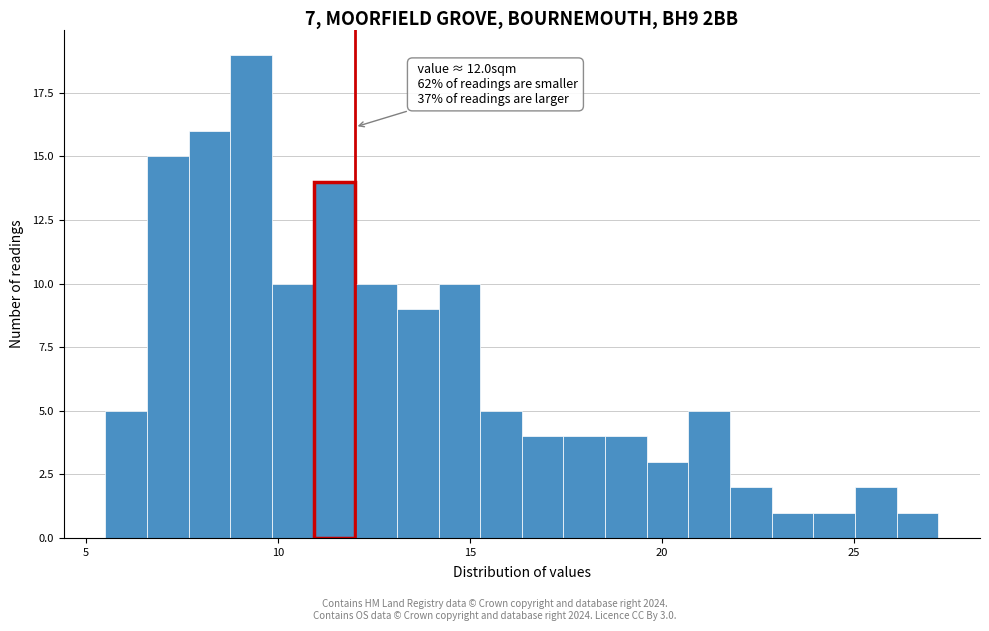

Read against the x-axis, roughly where is the centre of the tallest bar?

9.5